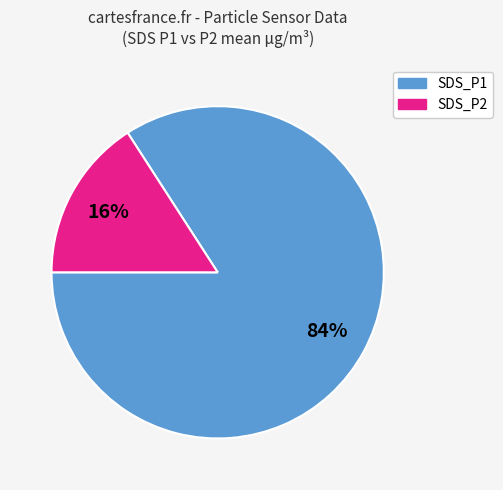

What is the smallest slice in the pie chart?

SDS_P2